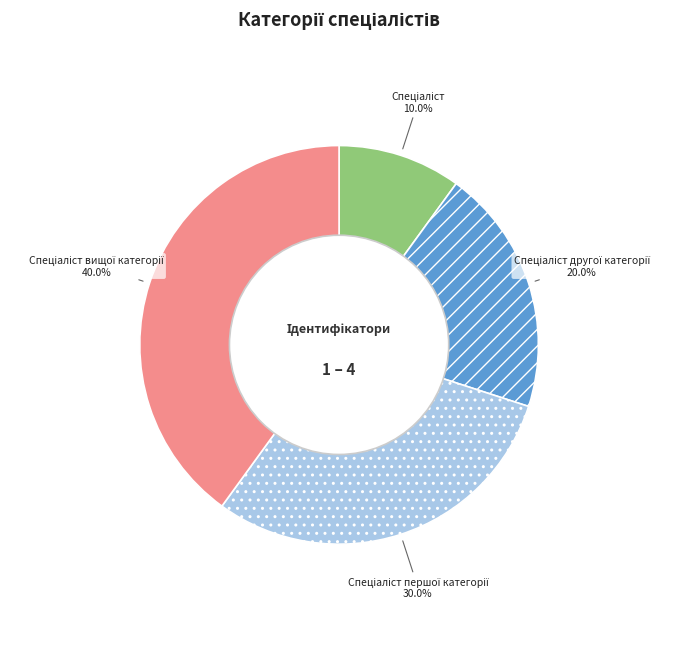

To the nearest percent, what is the difference between the largest and smallest slice percentages?

30%